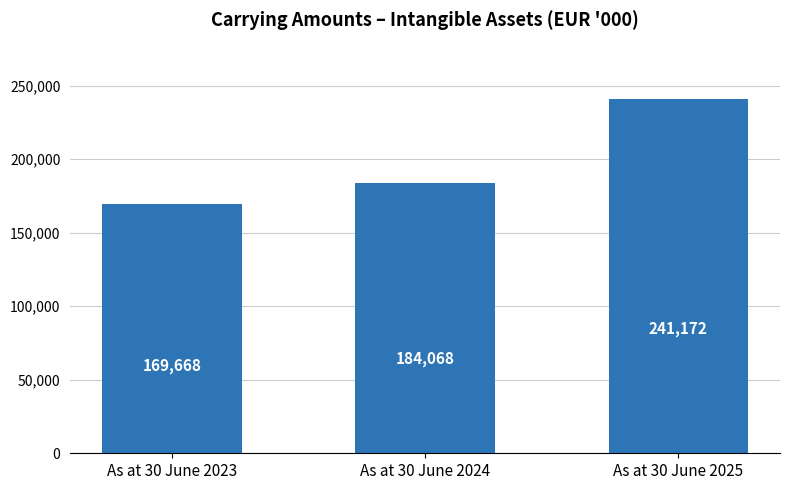

Approximately how many times larger is the value at As at 30 June 2025 compared to As at 30 June 2024?

1.3